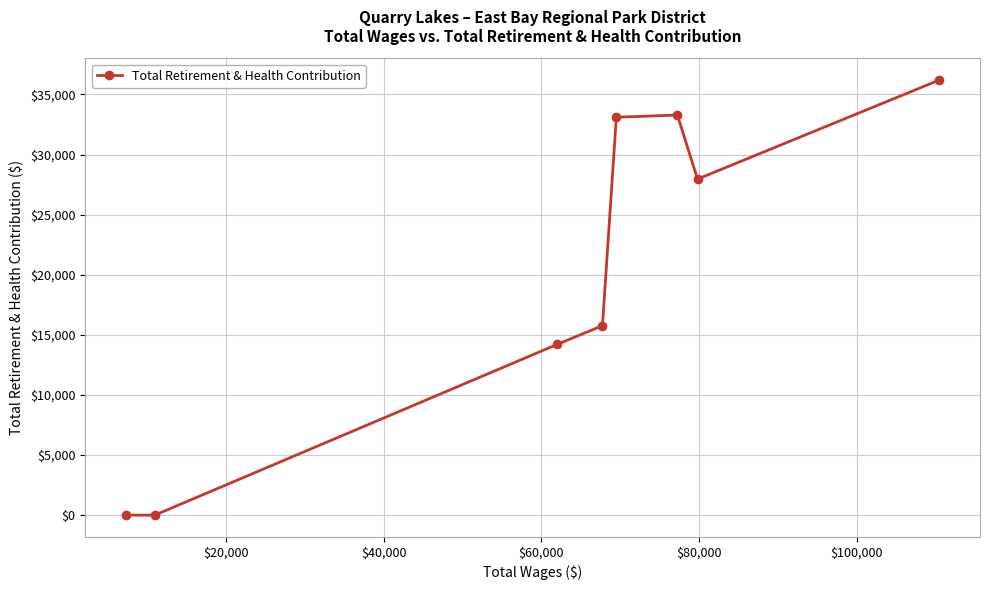

What is the difference between the maximum and second lowest values?

36200